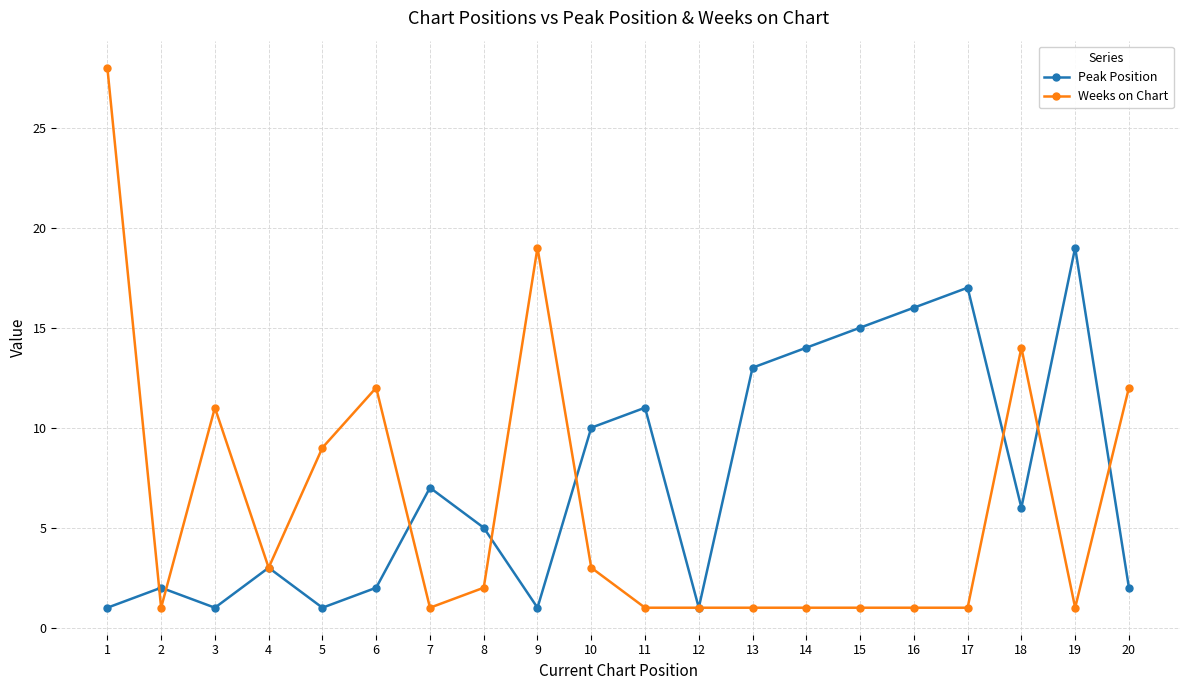

How many series are shown in this chart?

2